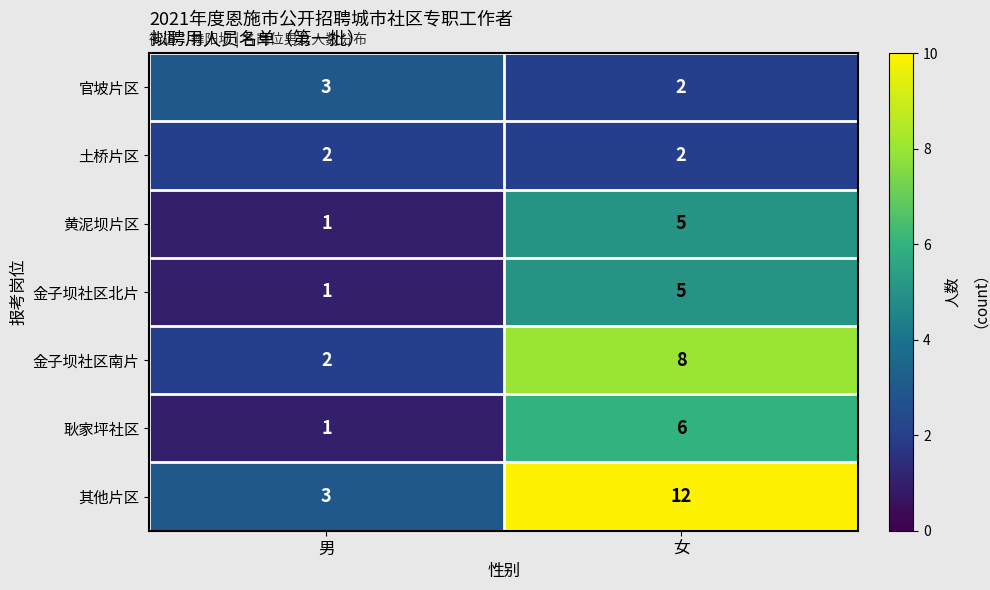

What is the sum of the 金子坝社区南片 values at 男 and 女?

10